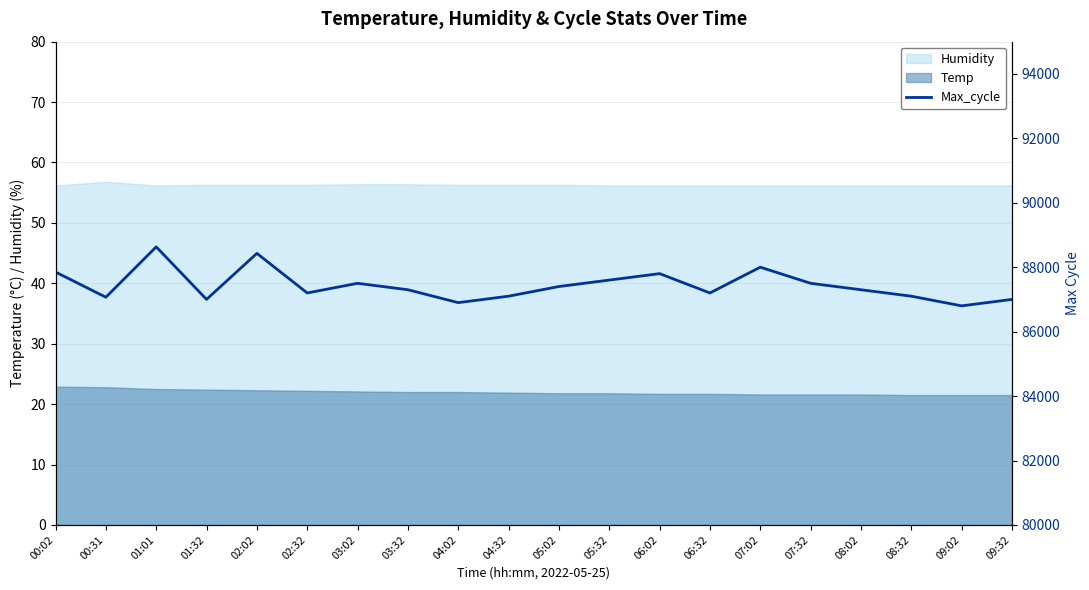

What is the value of the 13th point from the left?

87800